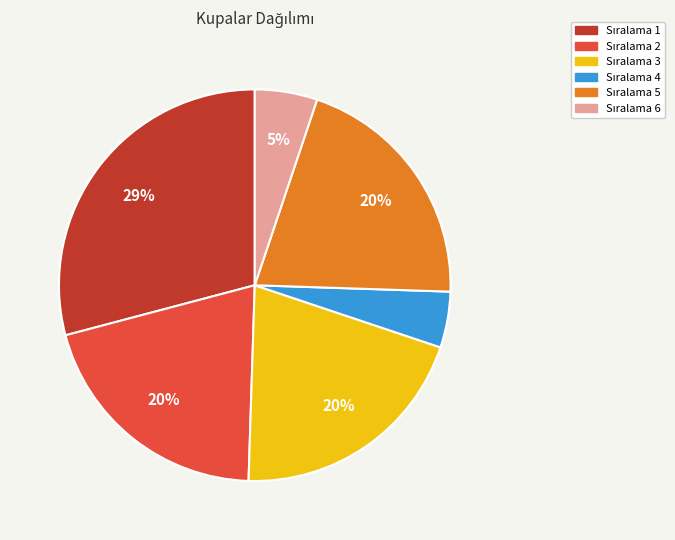

To the nearest percent, what is the difference between the largest and smallest slice percentages?

24%